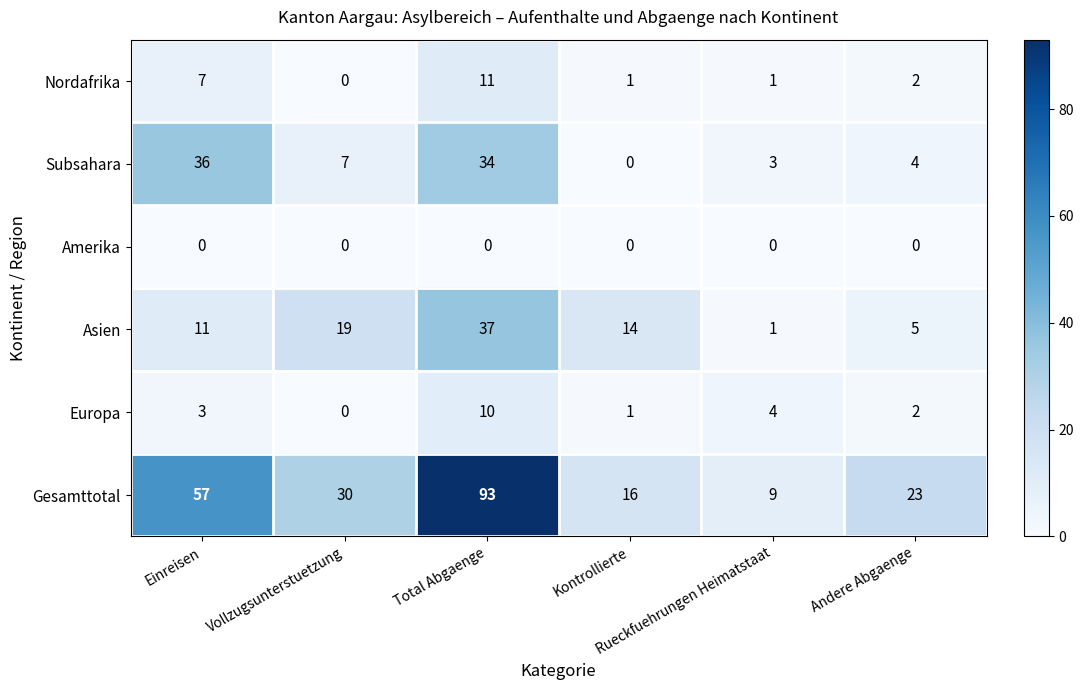

Which series has the largest total across all categories?

Gesamttotal